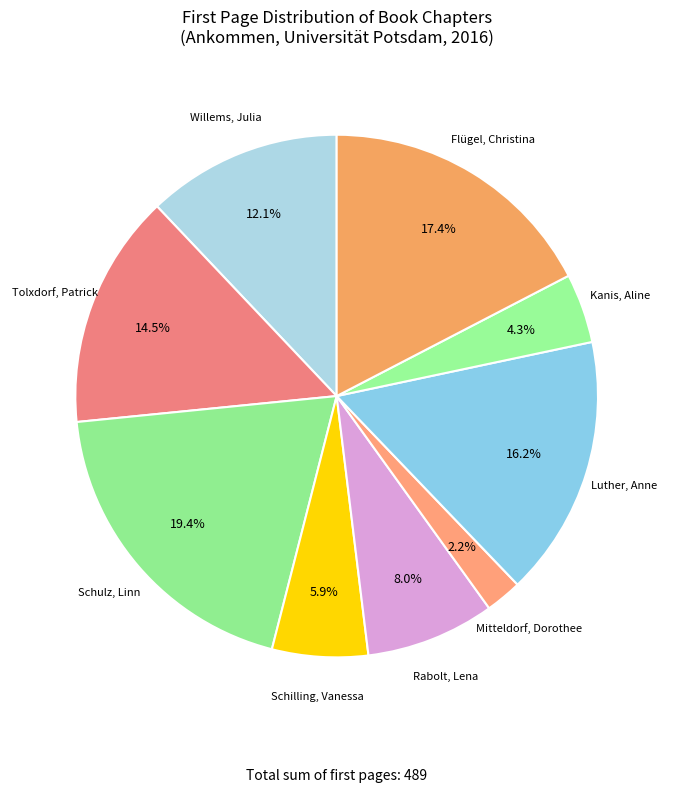

To the nearest percent, what is the difference between the Kanis, Aline and Rabolt, Lena slice percentages?

4%